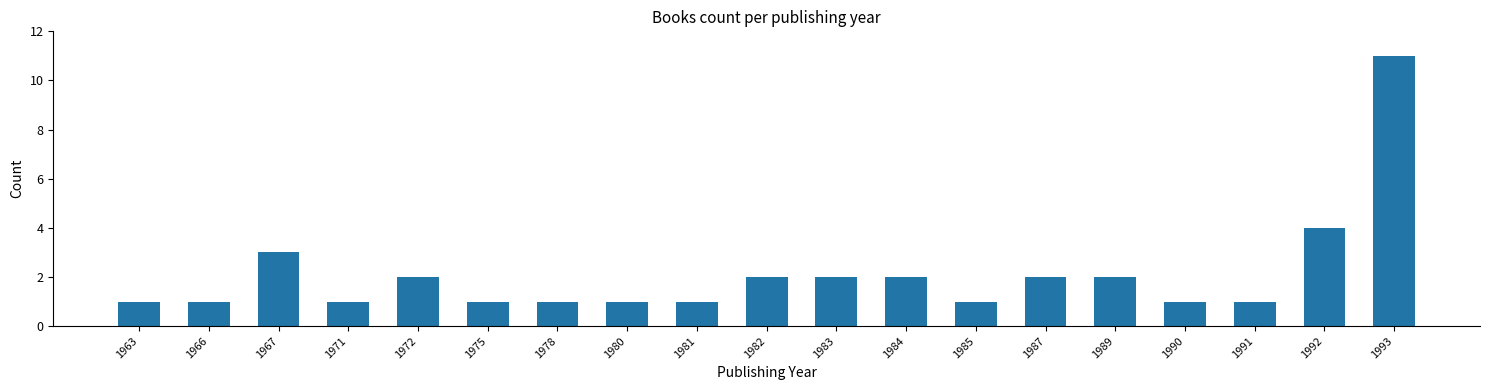

Reading right to left, what are all the values shown in this chart?

1993=11	1992=4	1991=1	1990=1	1989=2	1987=2	1985=1	1984=2	1983=2	1982=2	1981=1	1980=1	1978=1	1975=1	1972=2	1971=1	1967=3	1966=1	1963=1